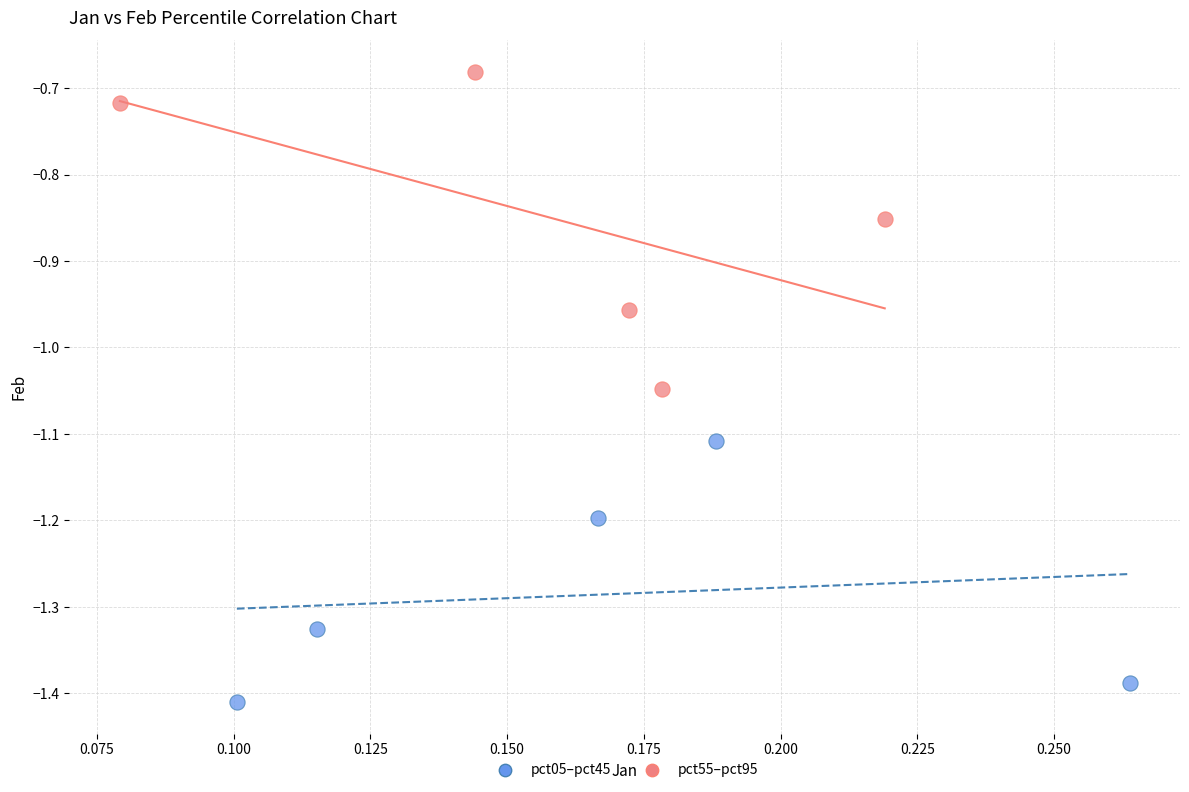

Which series reaches the maximum Y coordinate?

pct55–pct95